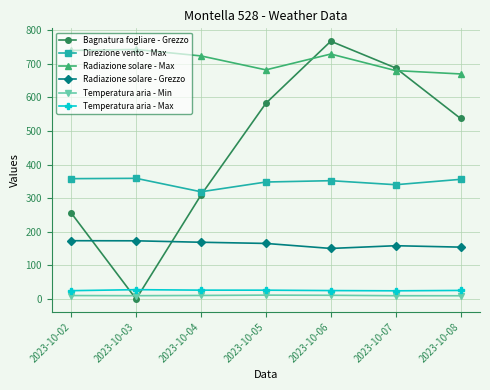

What is the value of the Temperatura aria - Min point at the 5th from the left?

11.2